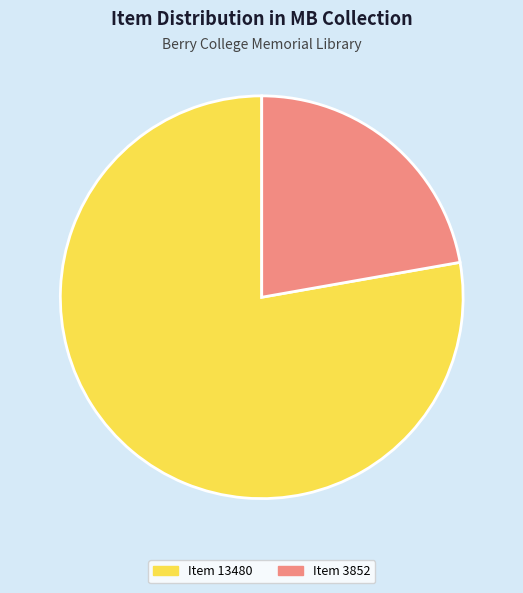

Is there any slice that represents more than half of the pie?

Yes